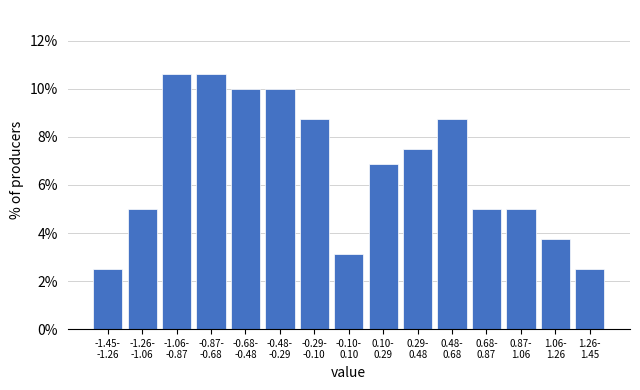

Reading left to right, what are all the values shown in this chart?

2.5	5.0	10.6	10.6	10.0	10.0	8.8	3.1	6.9	7.5	8.8	5.0	5.0	3.8	2.5